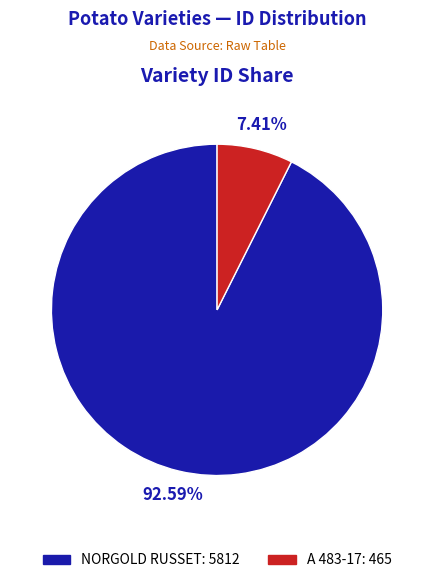

What percentage is the A 483-17 slice, to the nearest percent?

7%